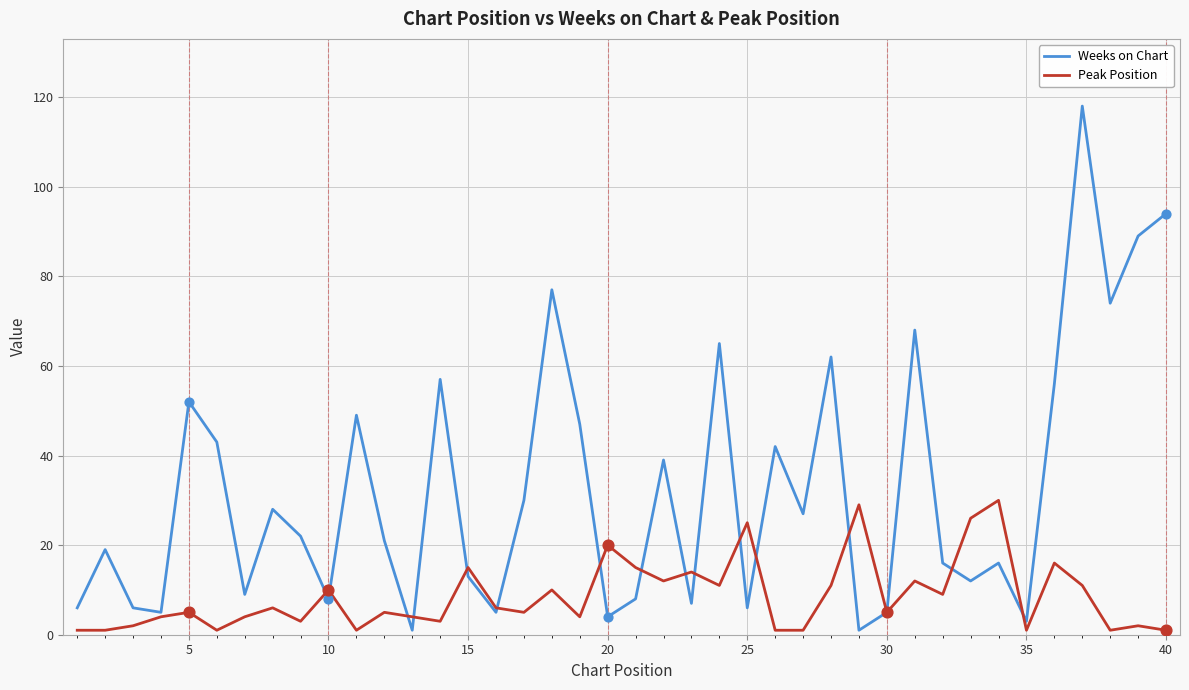

What are all the series names shown in the legend?

Weeks on Chart, Peak Position